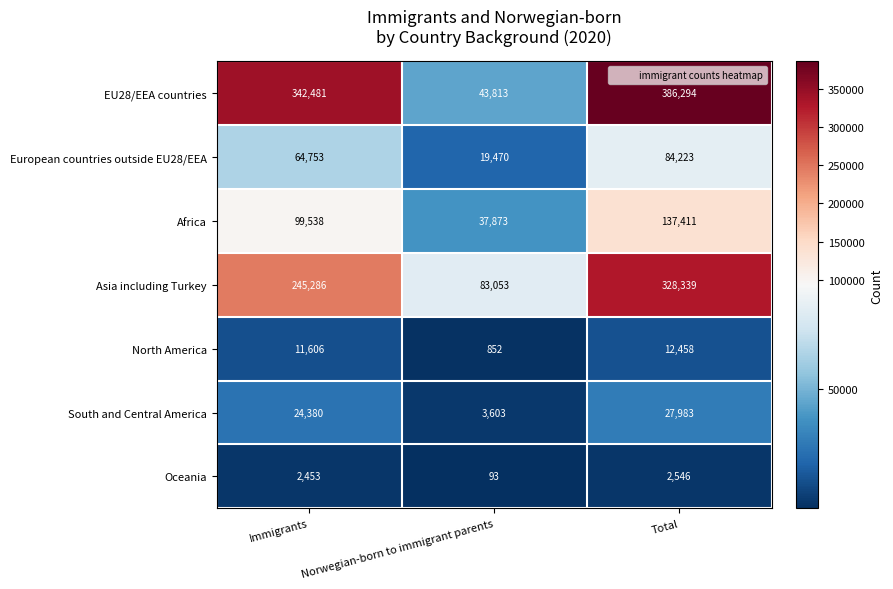

What is the total value across all series at Immigrants?

790497